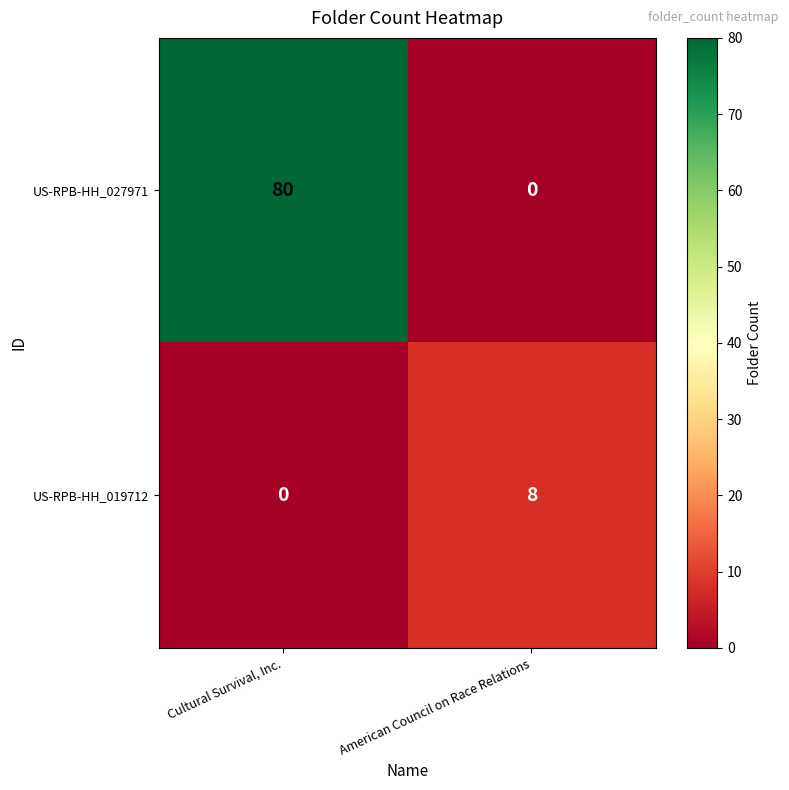

How many categories are shown in the chart?

2